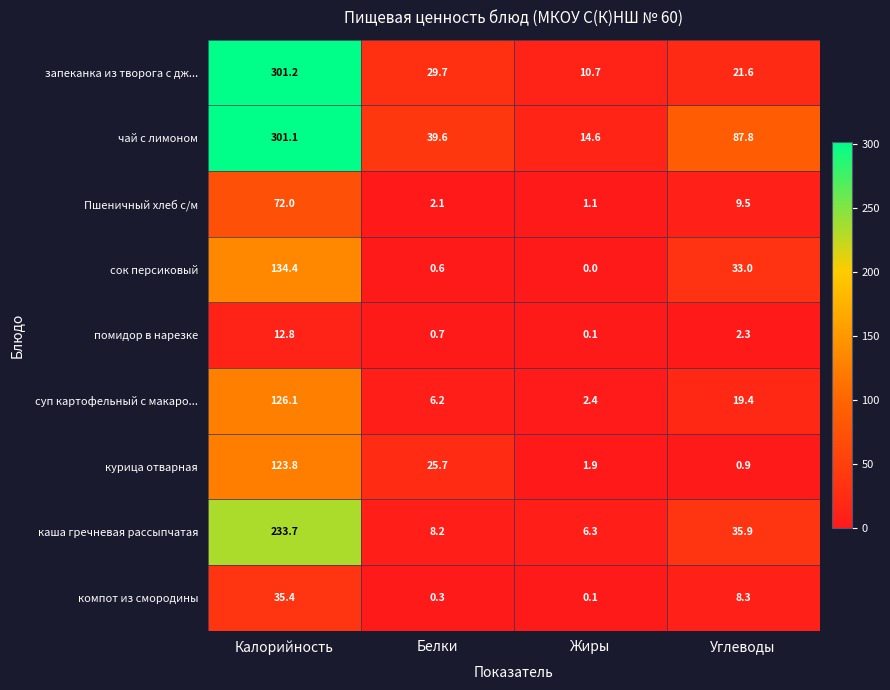

At how many categories does at least one series exceed 42?

2